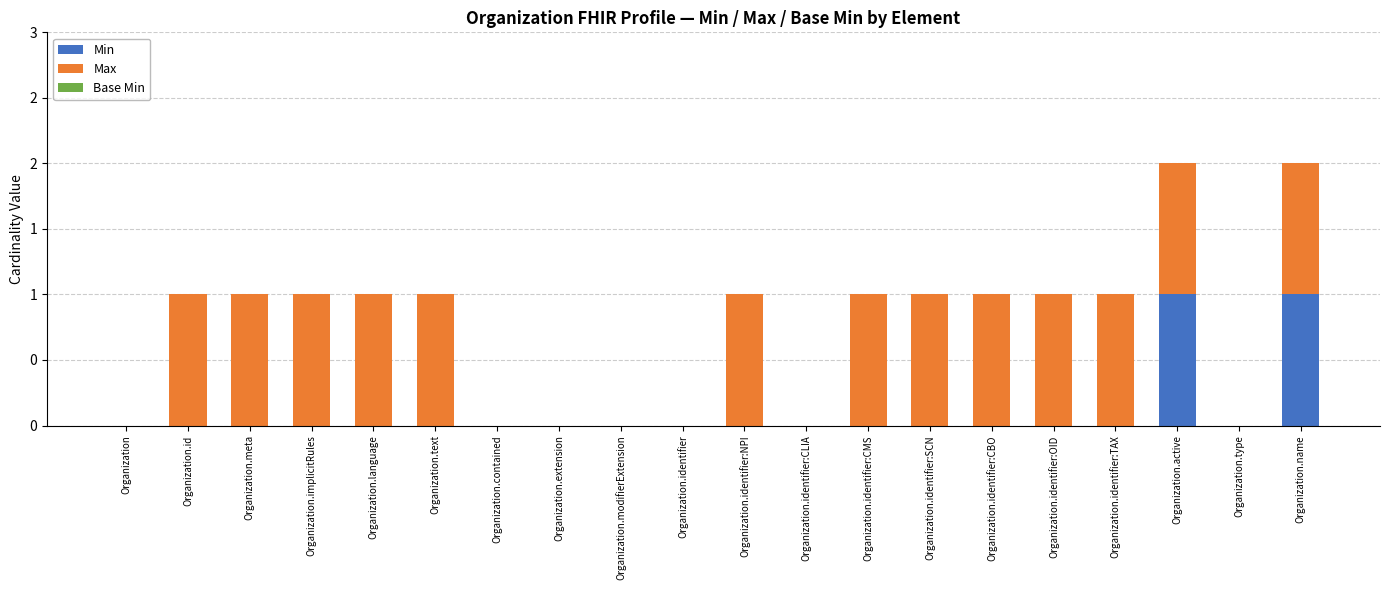

Are the bars grouped side by side (vs. stacked)?

No